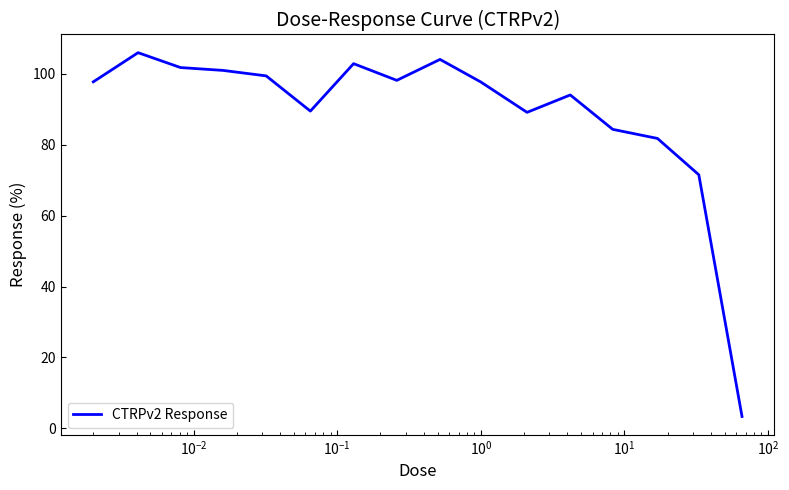

What is the smallest value displayed?

3.3